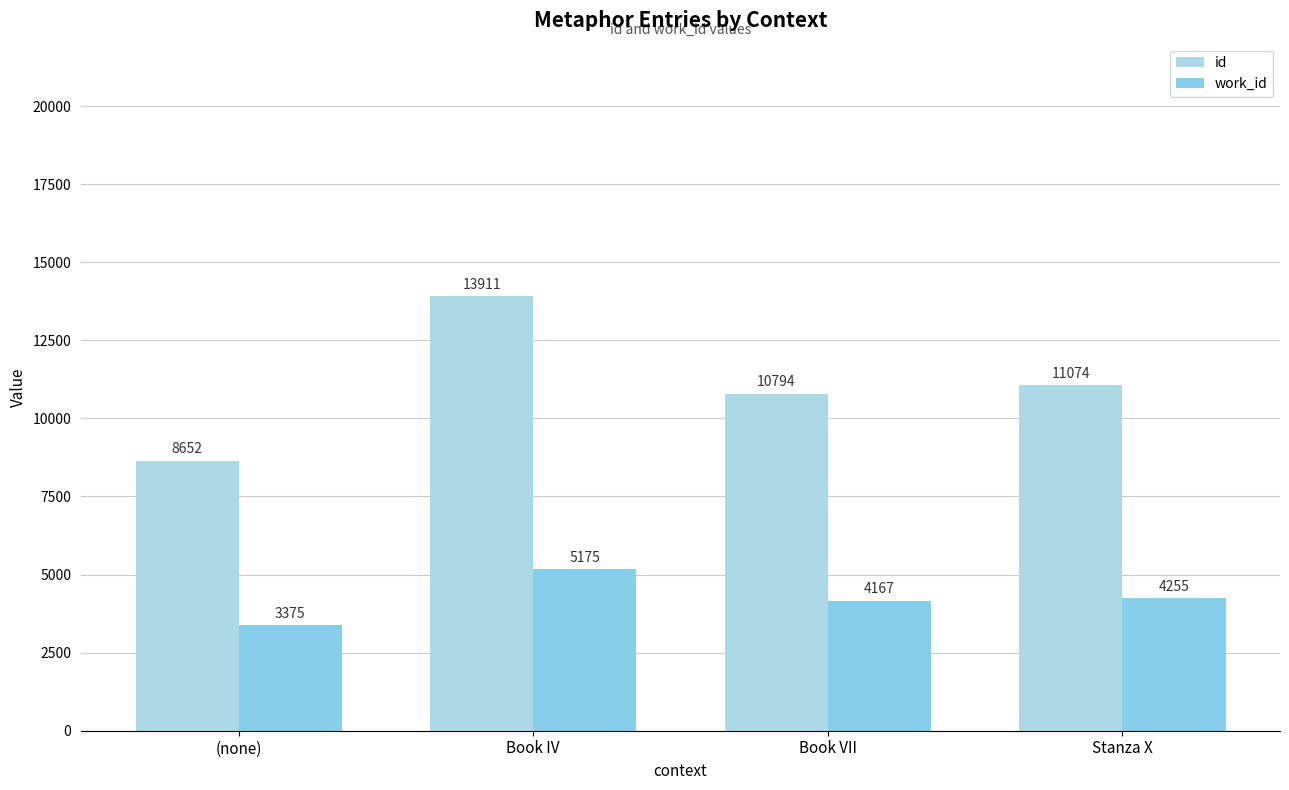

What is the smallest value displayed?

3375